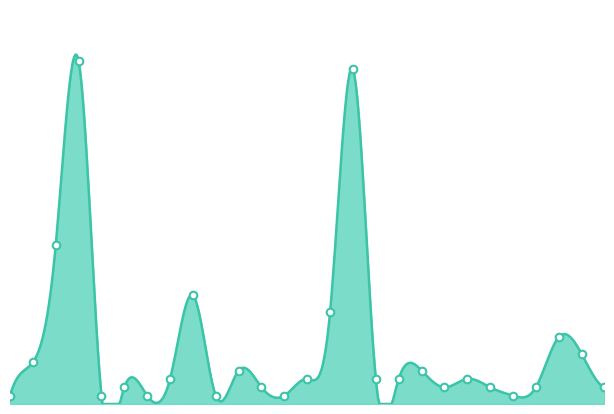

What is the change in value from JCARTOONS to LGPRINT?

+2